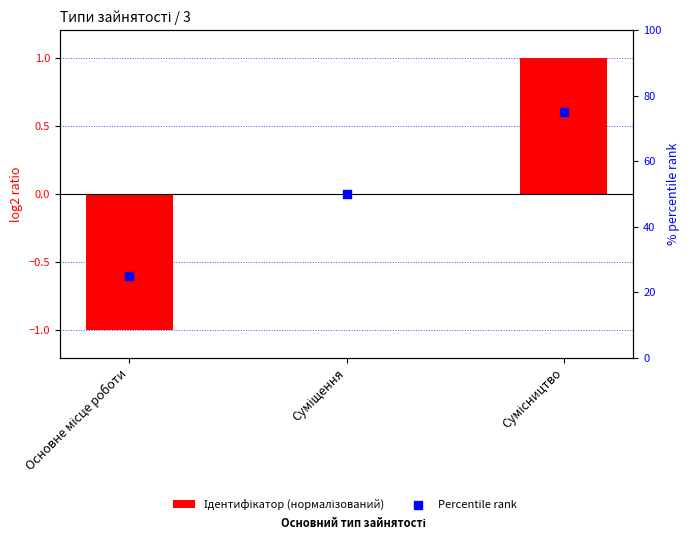

What are all the series names shown in the legend?

Ідентифікатор (нормалізований), Percentile rank